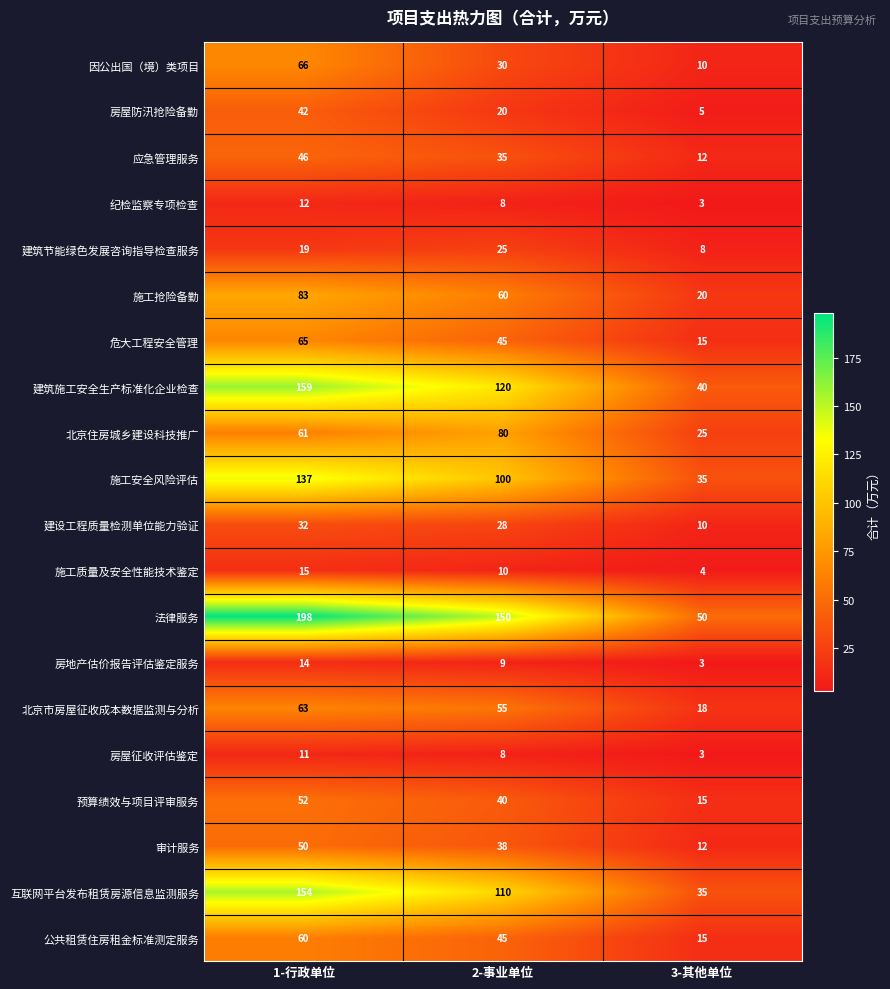

True or false: 施工抢险备勤 has a value of 33 at 2-事业单位.

False